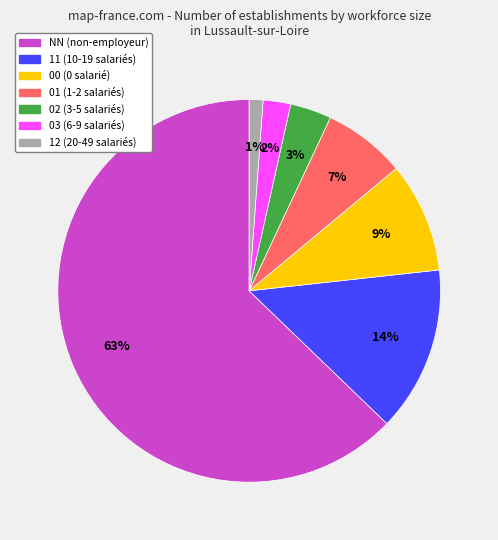

How many segments does this pie chart have?

7